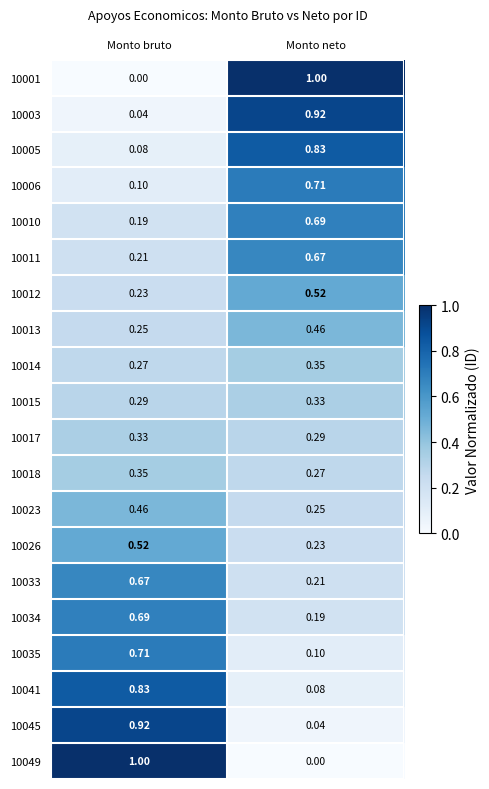

At how many categories does at least one series exceed 0?

2